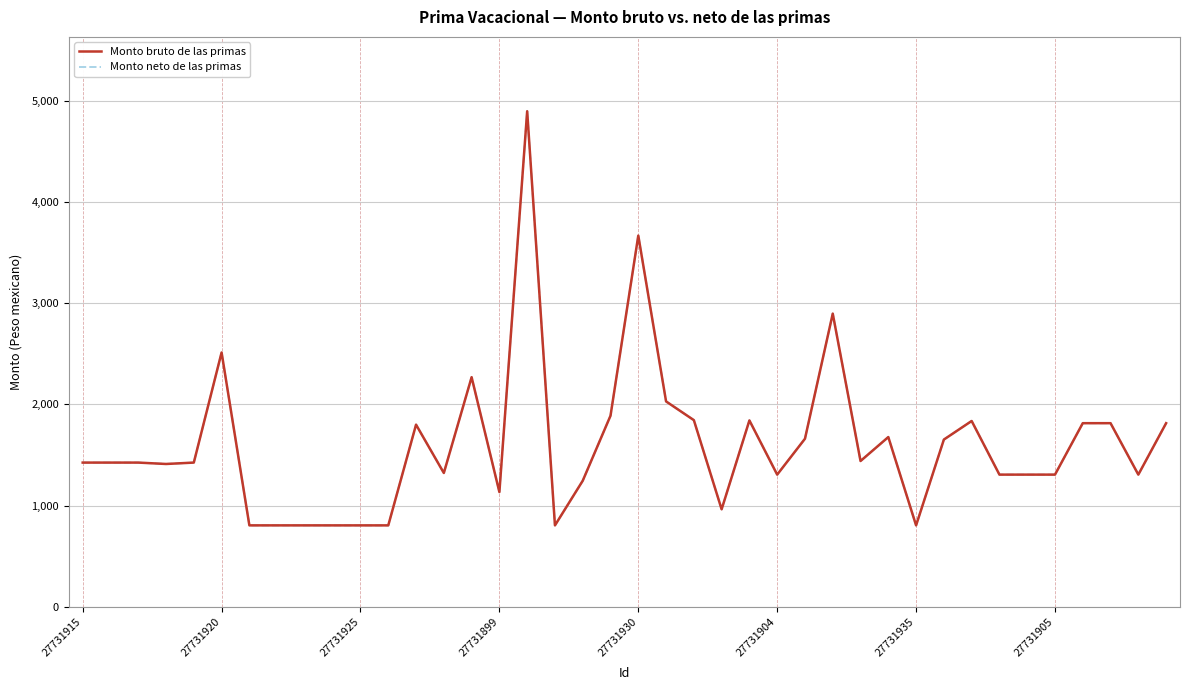

Is this an area chart (filled region under the line)?

No